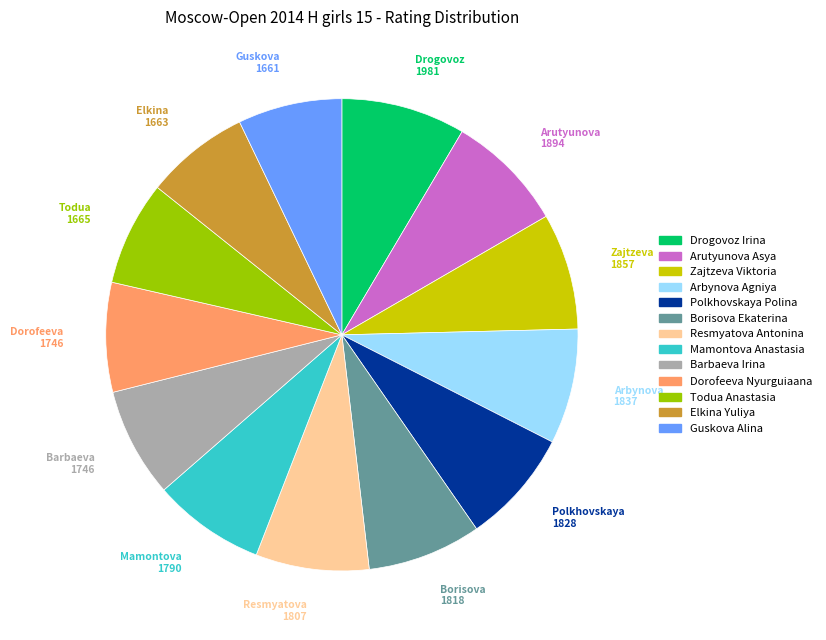

Combined, do Dorofeeva Nyurguiaana and Zajtzeva Viktoria account for over 50%?

No